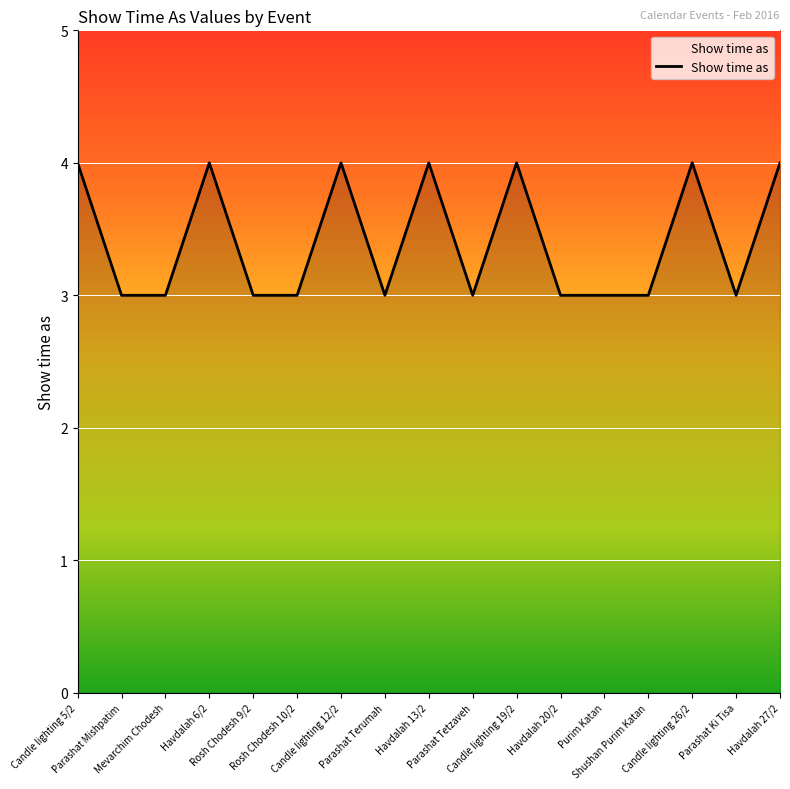

What is the greatest value displayed?

4